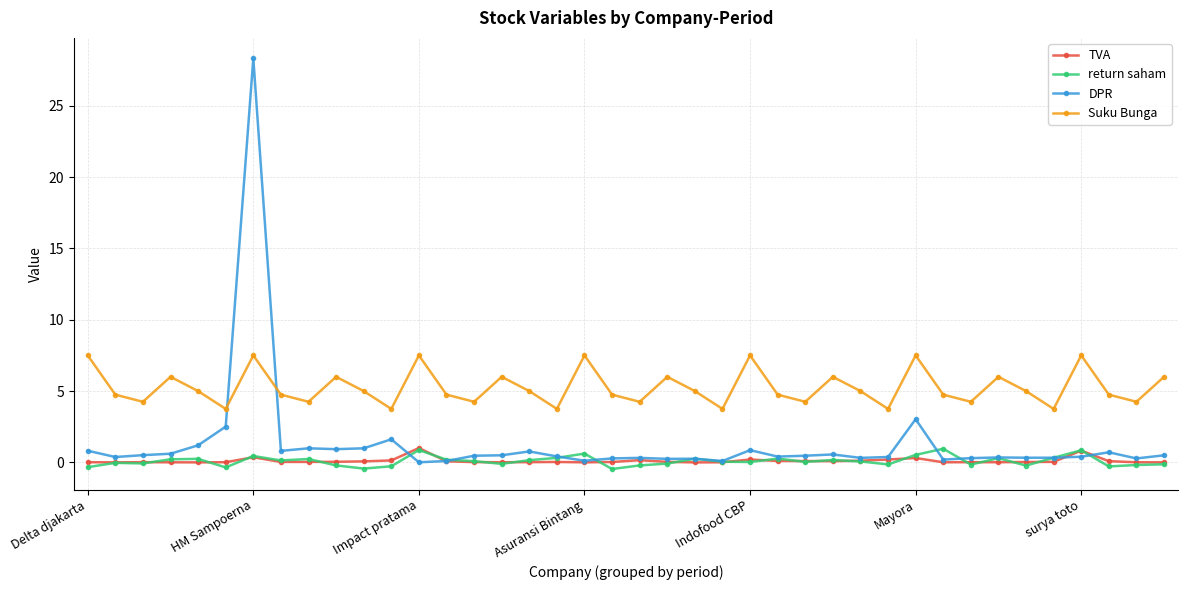

True or false: TVA and Suku Bunga cross at least once.

False